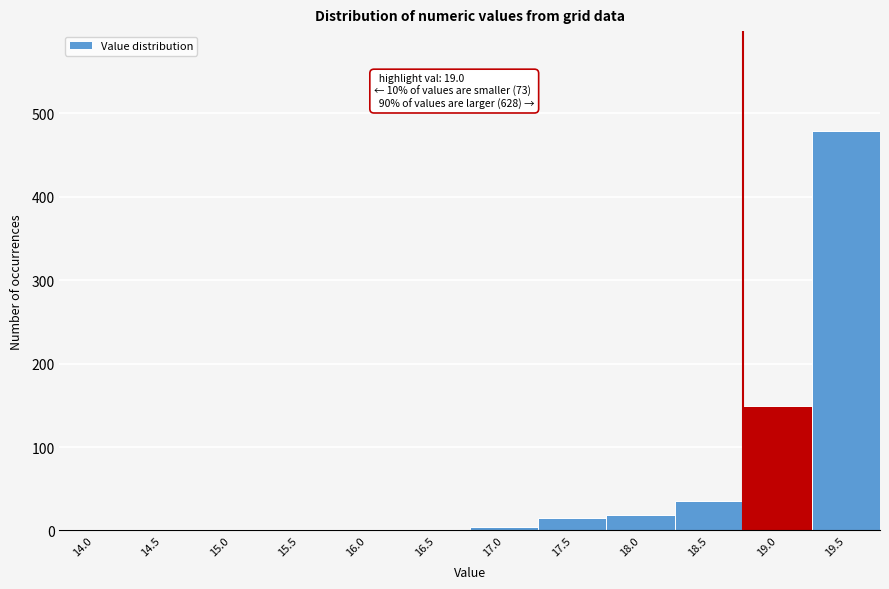

What is the sum of all values?

701